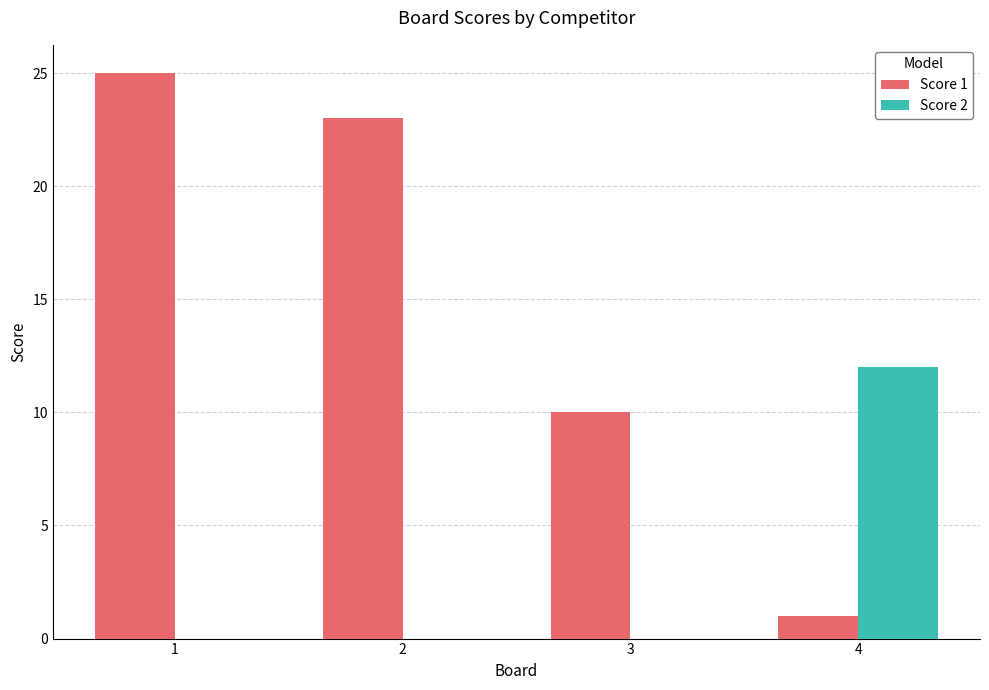

How many Score 2 values are between 0 and 12?

4